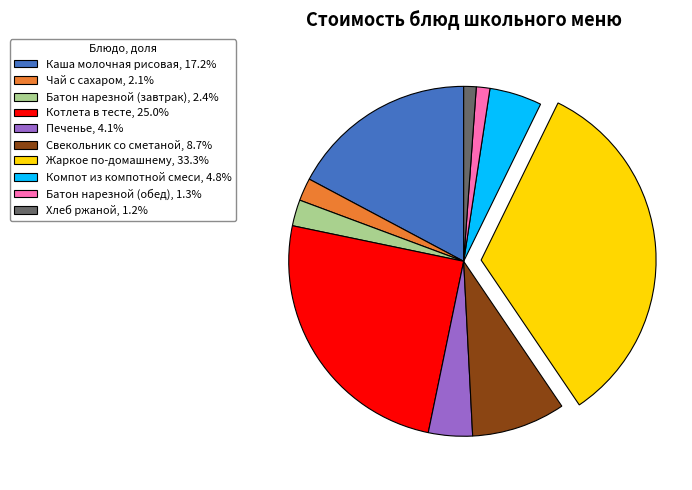

Is there a majority slice in this chart?

No